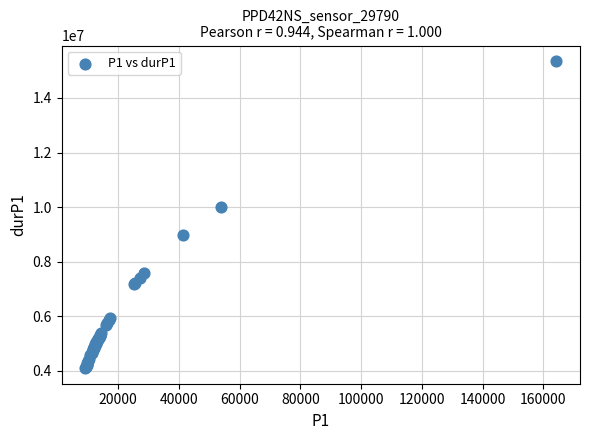

What Y value in the scatter plot is closest to 9721793?

10012889